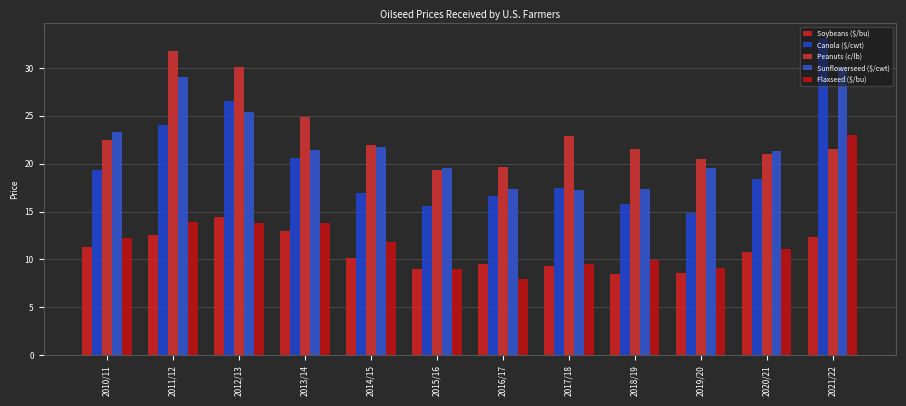

Rank the series at 2011/12 from lowest to highest value.

Soybeans ($/bu), Flaxseed ($/bu), Canola ($/cwt), Sunflowerseed ($/cwt), Peanuts (c/lb)